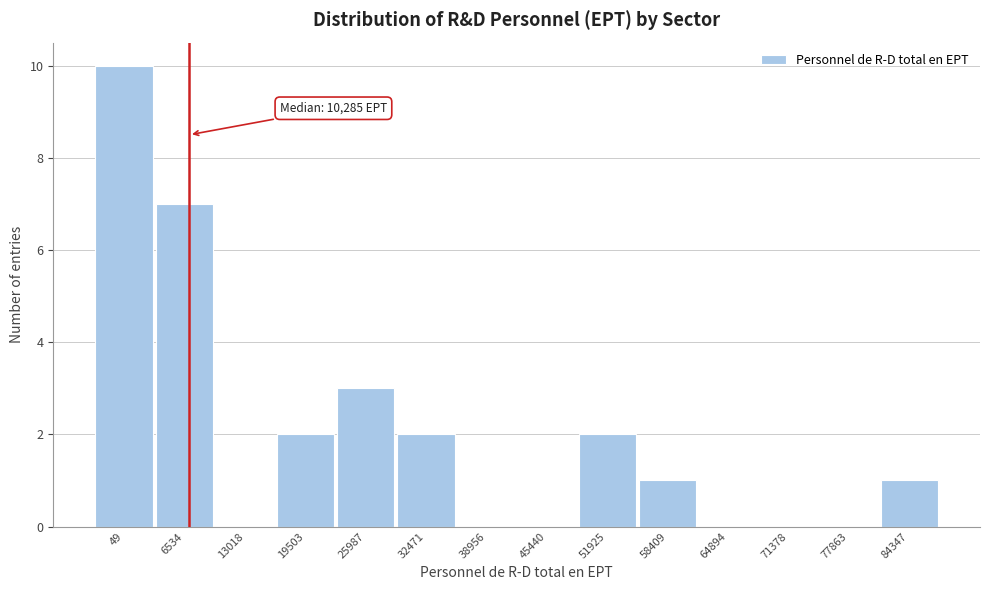

Reading left to right, extract all data points from this chart.

49=10	6534=7	13018=0	19503=2	25987=3	32471=2	38956=0	45440=0	51925=2	58409=1	64894=0	71378=0	77863=0	84347=1